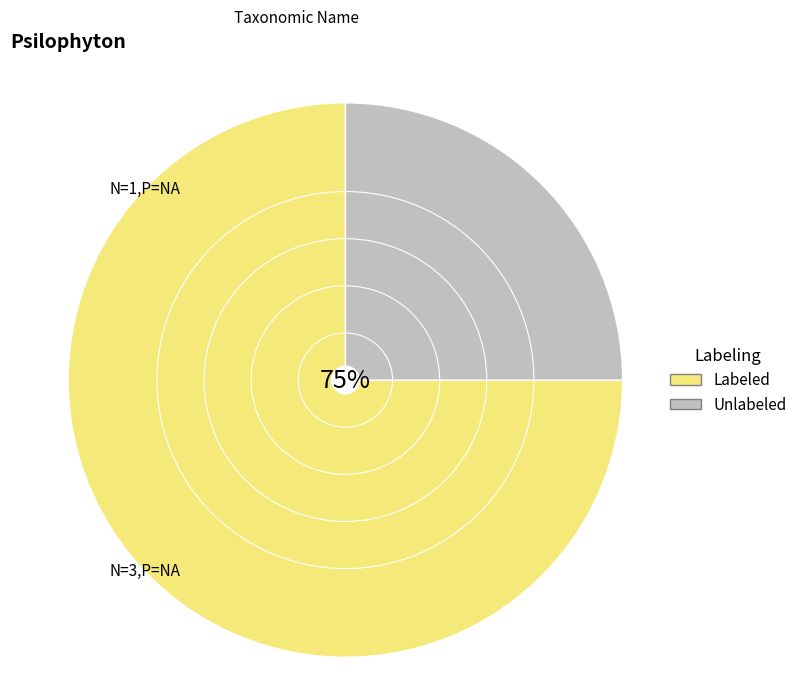

To the nearest percent, what is the difference between the largest and smallest slice percentages?

50%